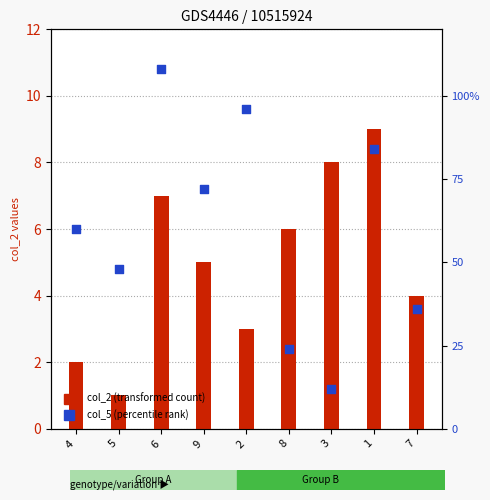

At how many categories does at least one series exceed 49?

5